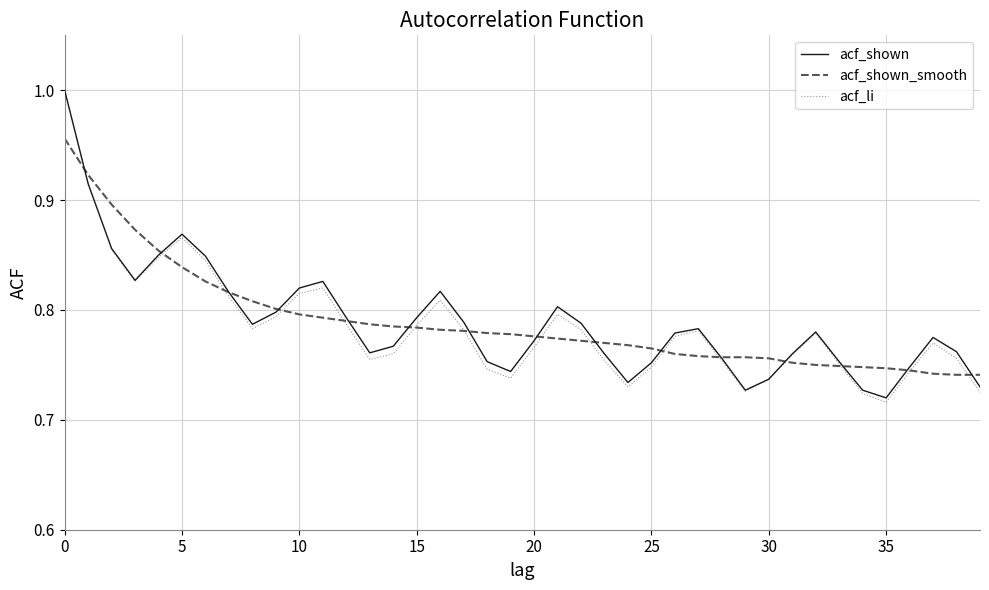

How many lines are shown in the chart?

3